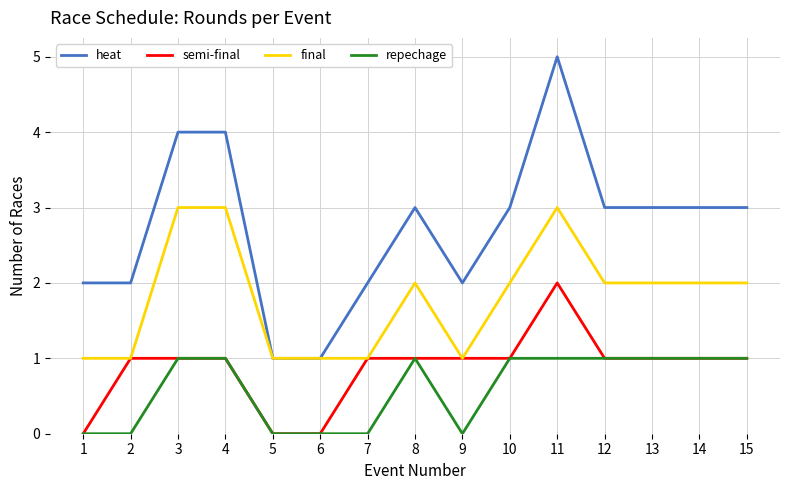

At which label does final first exceed 2?

3